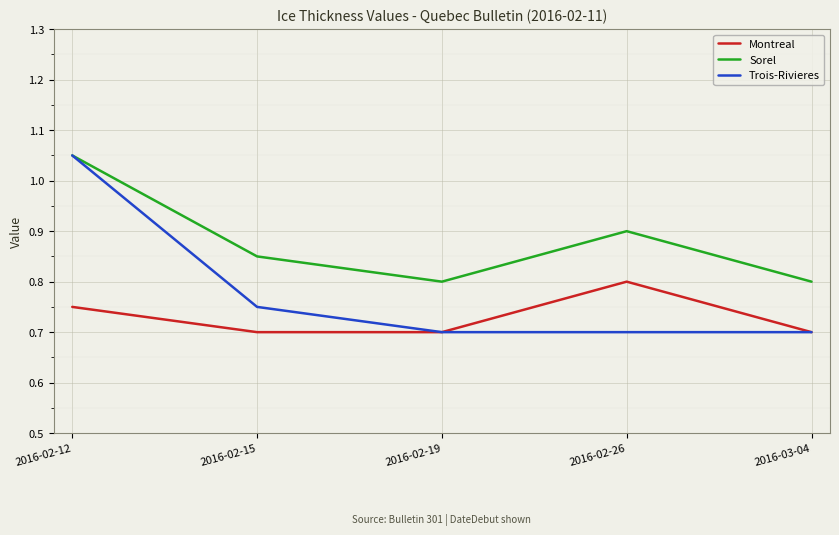

Is this an area chart (filled region under the line)?

No